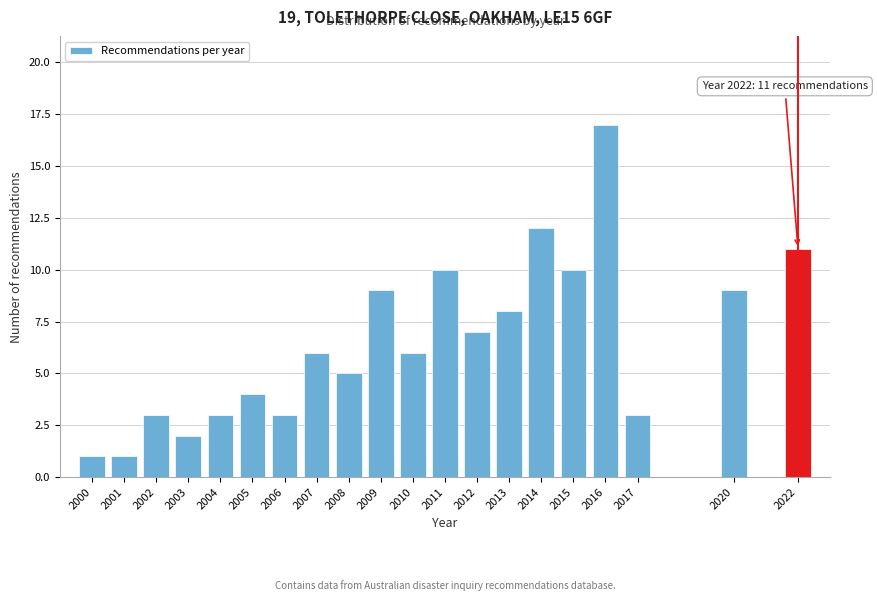

Reading left to right, what are all the values shown in this chart?

1	1	3	2	3	4	3	6	5	9	6	10	7	8	12	10	17	3	9	11